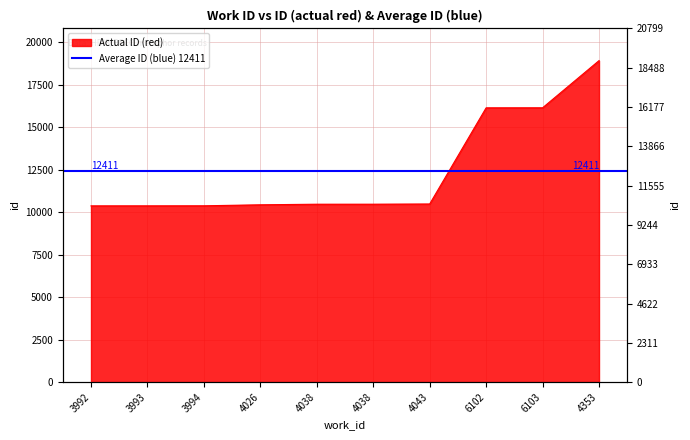

The value at 4026 is 10428. True or false?

True